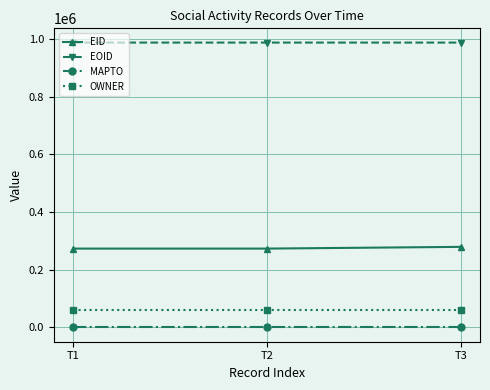

What is the value of the OWNER point at the 1st from the left?

60078